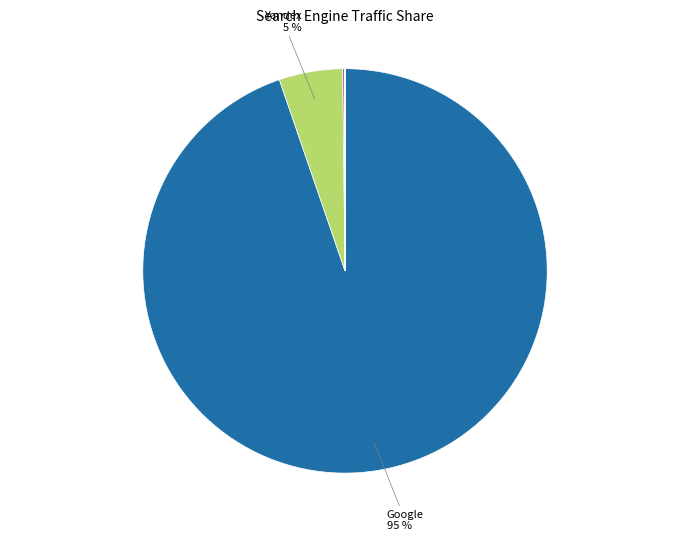

Is there a majority slice in this chart?

Yes